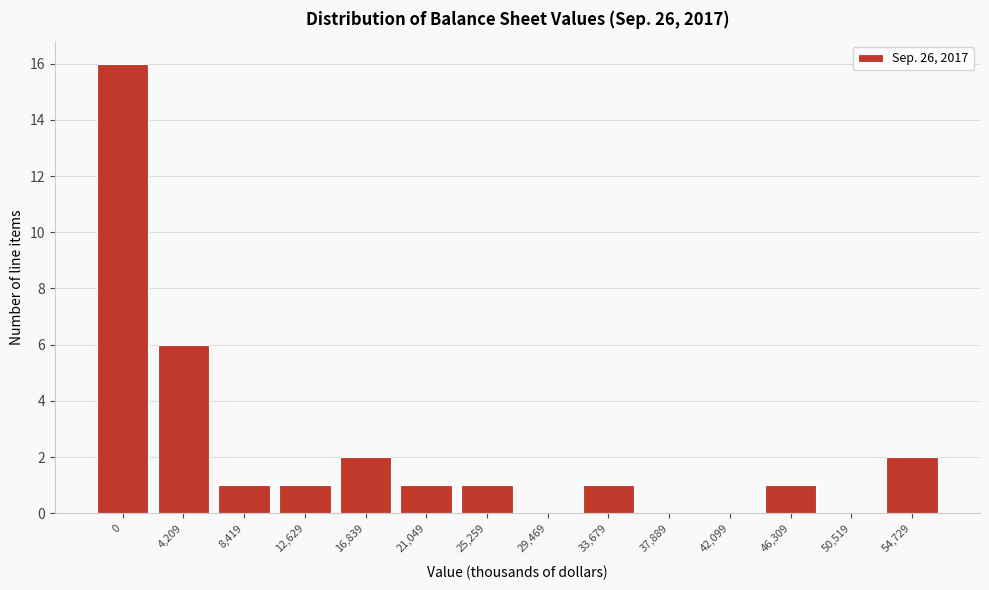

Reading left to right, extract all data points from this chart.

0=16	4,209=6	8,419=1	12,629=1	16,839=2	21,049=1	25,259=1	29,469=0	33,679=1	37,889=0	42,099=0	46,309=1	50,519=0	54,729=2